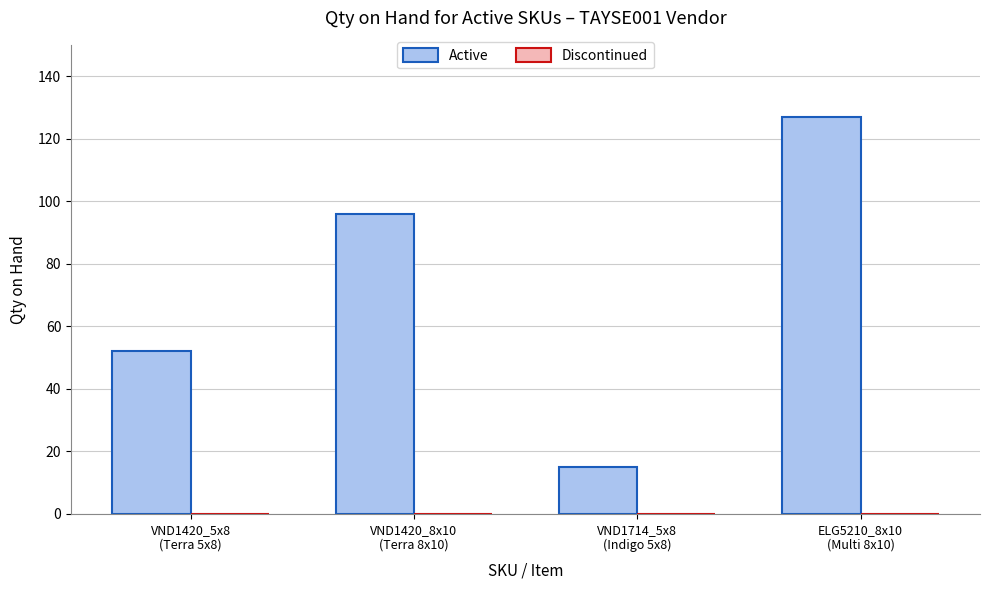

What is the greatest value displayed?

127